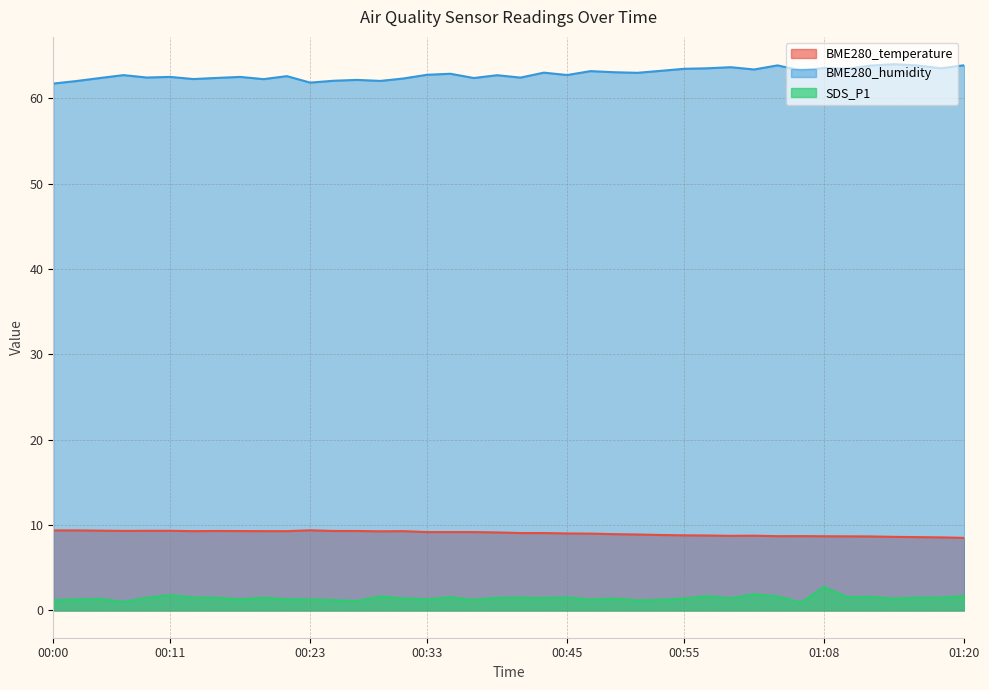

What is the spread (max minus min) of values at 00:58?

61.9